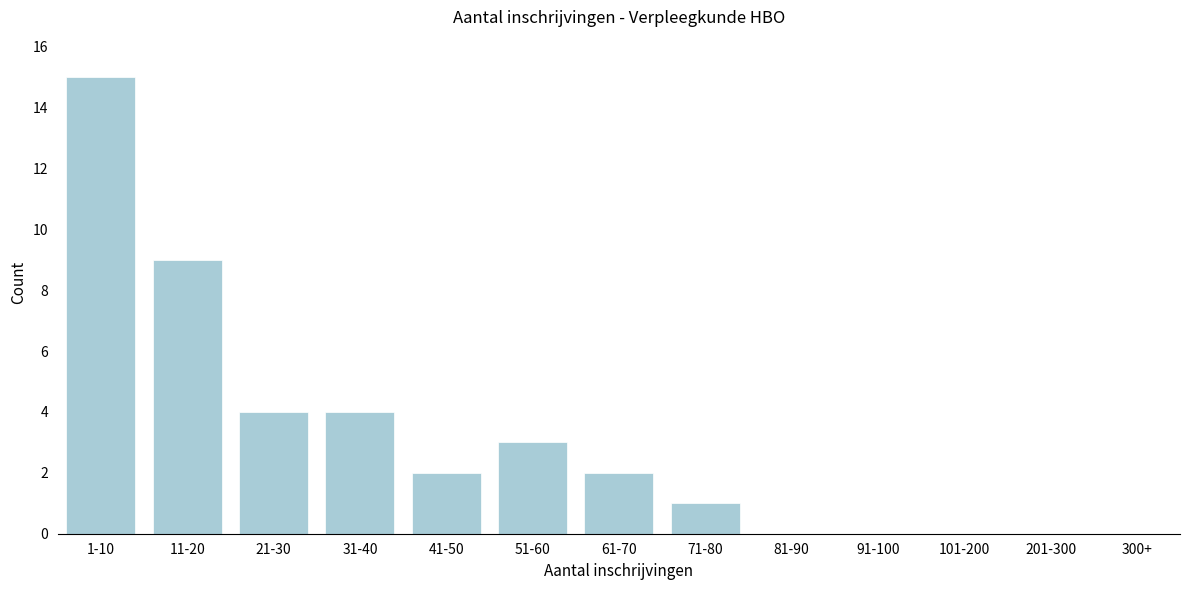

Reading left to right, what are all the values shown in this chart?

1-10=15	11-20=9	21-30=4	31-40=4	41-50=2	51-60=3	61-70=2	71-80=1	81-90=0	91-100=0	101-200=0	201-300=0	300+=0